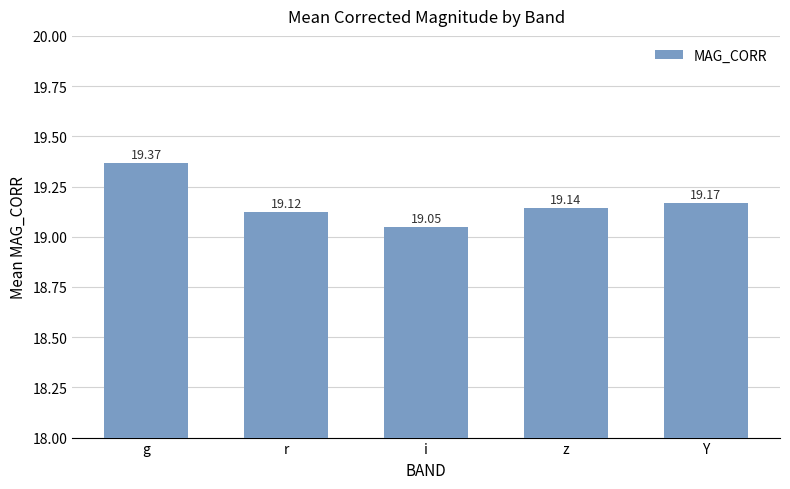

The chart shows a value of 19.2 at Y. True or false?

True